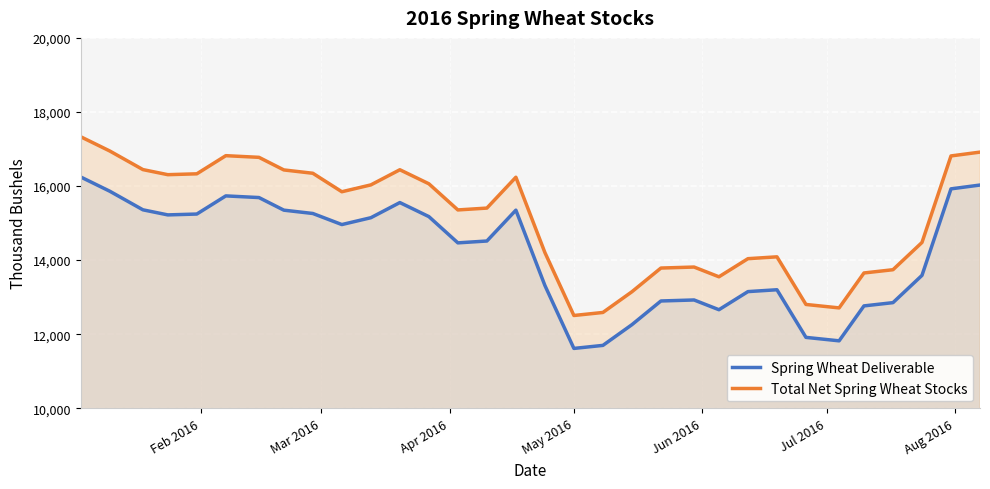

What is the value of the Spring Wheat Deliverable point at the 1st from the left?

16244